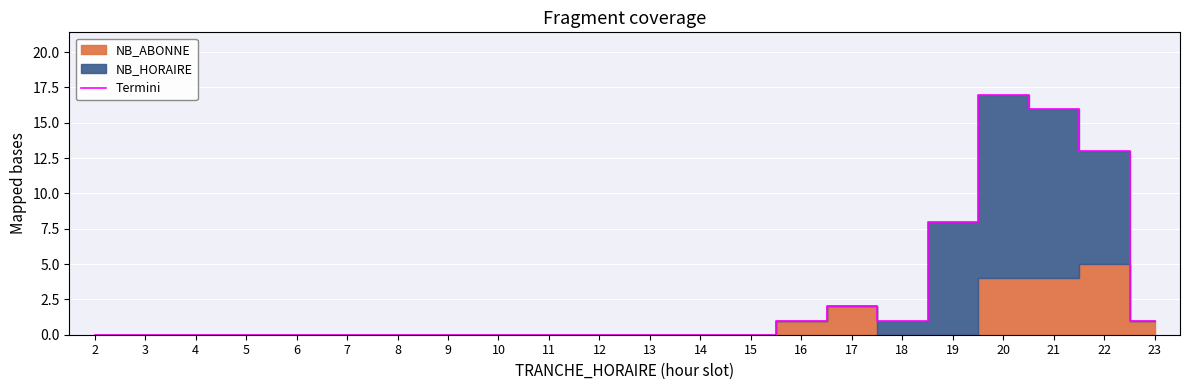

The Termini series shows -8 at 6. True or false?

False